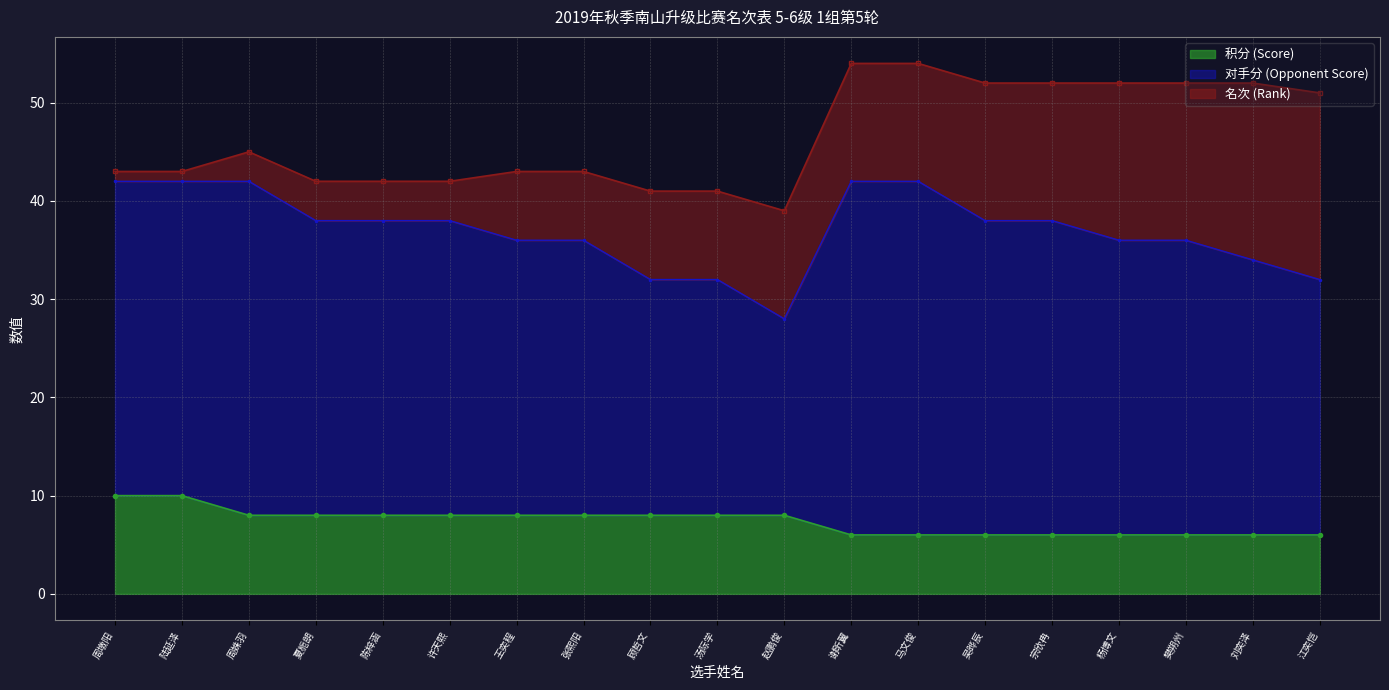

Which label corresponds to the largest value in the chart?

谢昕翼